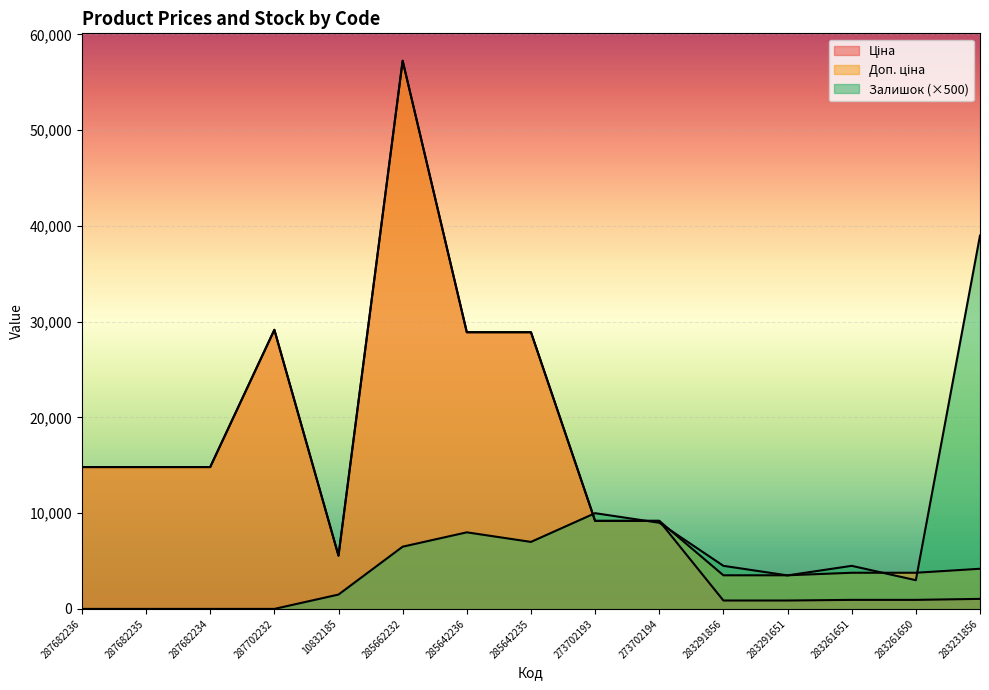

What are all the series names shown in the legend?

Ціна, Доп. ціна, Залишок